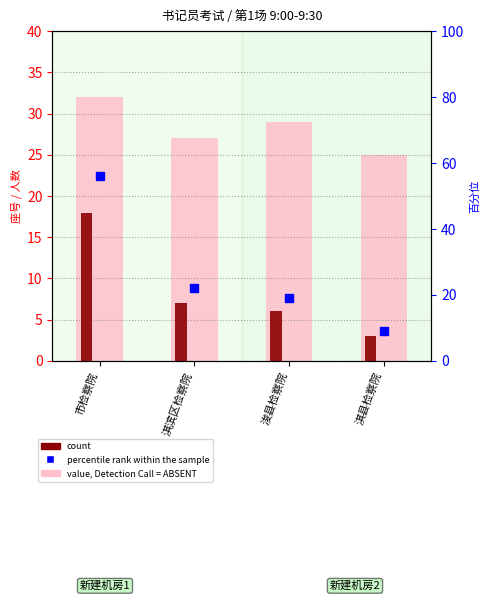

At which category is the sum across all series the highest?

市检察院